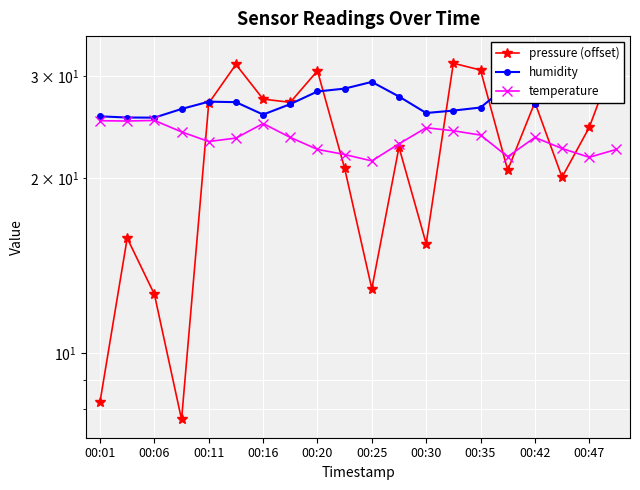

Does the chart display data point markers on the line(s)?

Yes